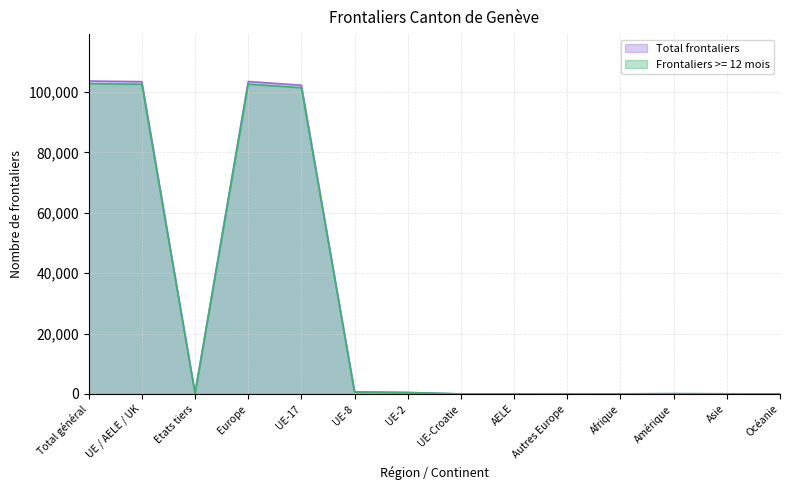

Rank the categories by Total frontaliers value from lowest to highest.

UE-Croatie, Océanie, Afrique, AELE, Autres Europe, Asie, Amérique, Etats tiers, UE-2, UE-8, UE-17, UE / AELE / UK, Europe, Total général